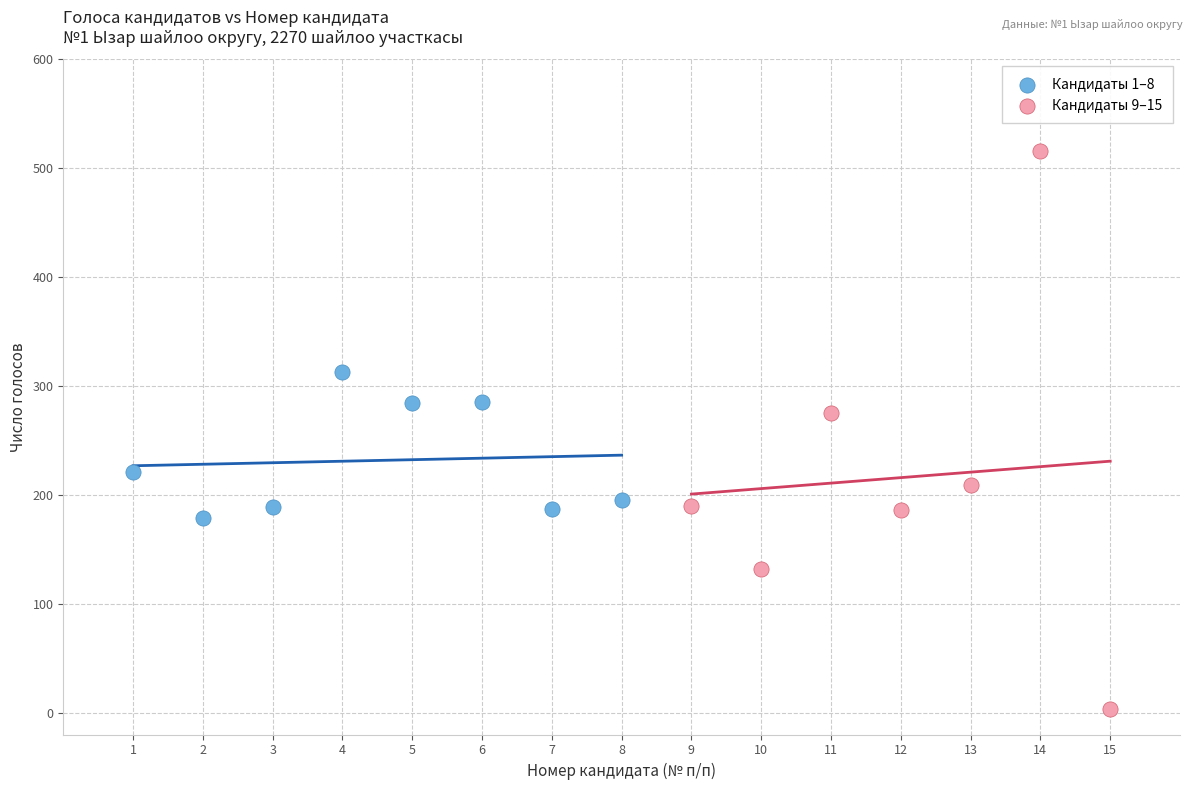

What are all the series names shown in the legend?

Кандидаты 1–8, Кандидаты 9–15